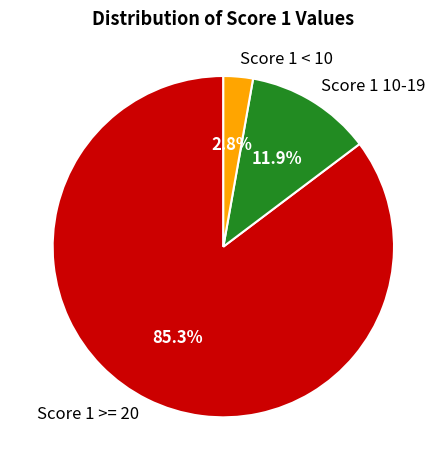

Between Score 1 >= 20 and Score 1 10-19, which is larger?

Score 1 >= 20